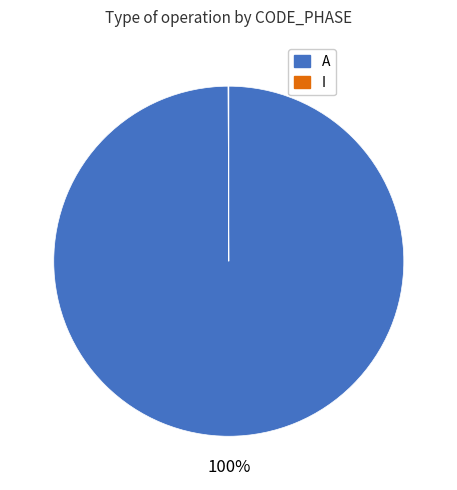

To the nearest percent, what is the average slice percentage?

50%